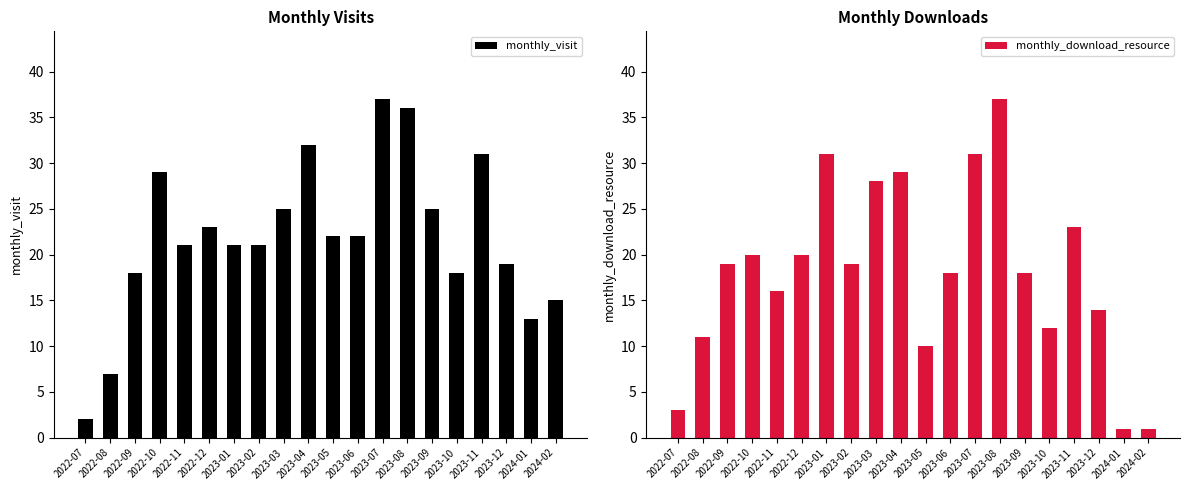

The value of monthly_visit at 2023-12 is 6. True or false?

False